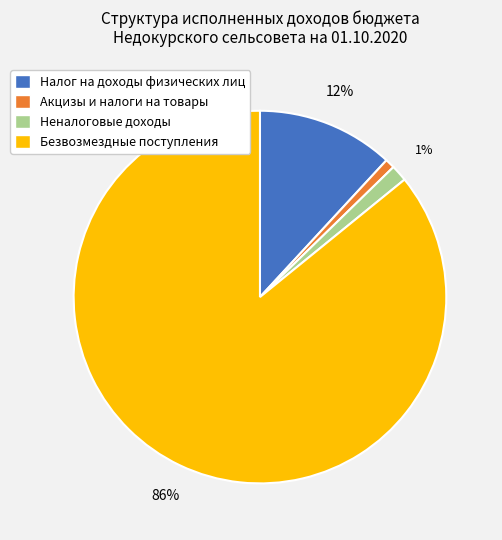

How many slices are in this pie chart?

4